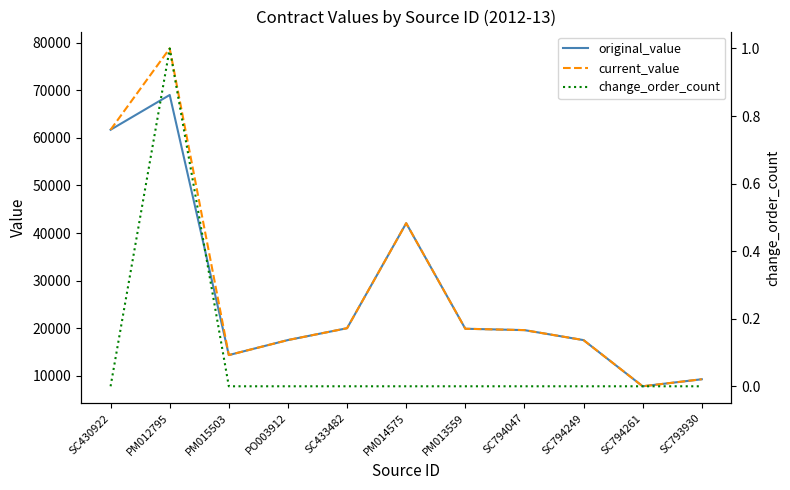

Is it true that current_value equals 42062.0 at PM014575?

True